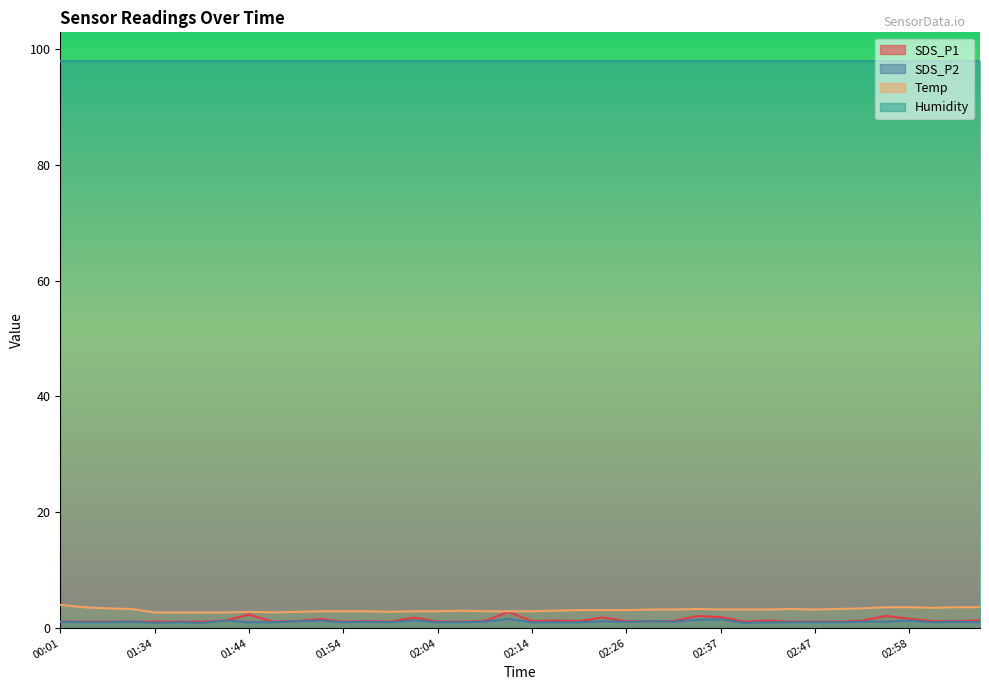

What is the greatest value displayed?

98.0